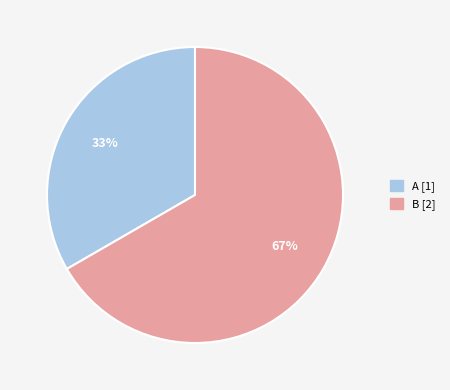

How many segments does this pie chart have?

2